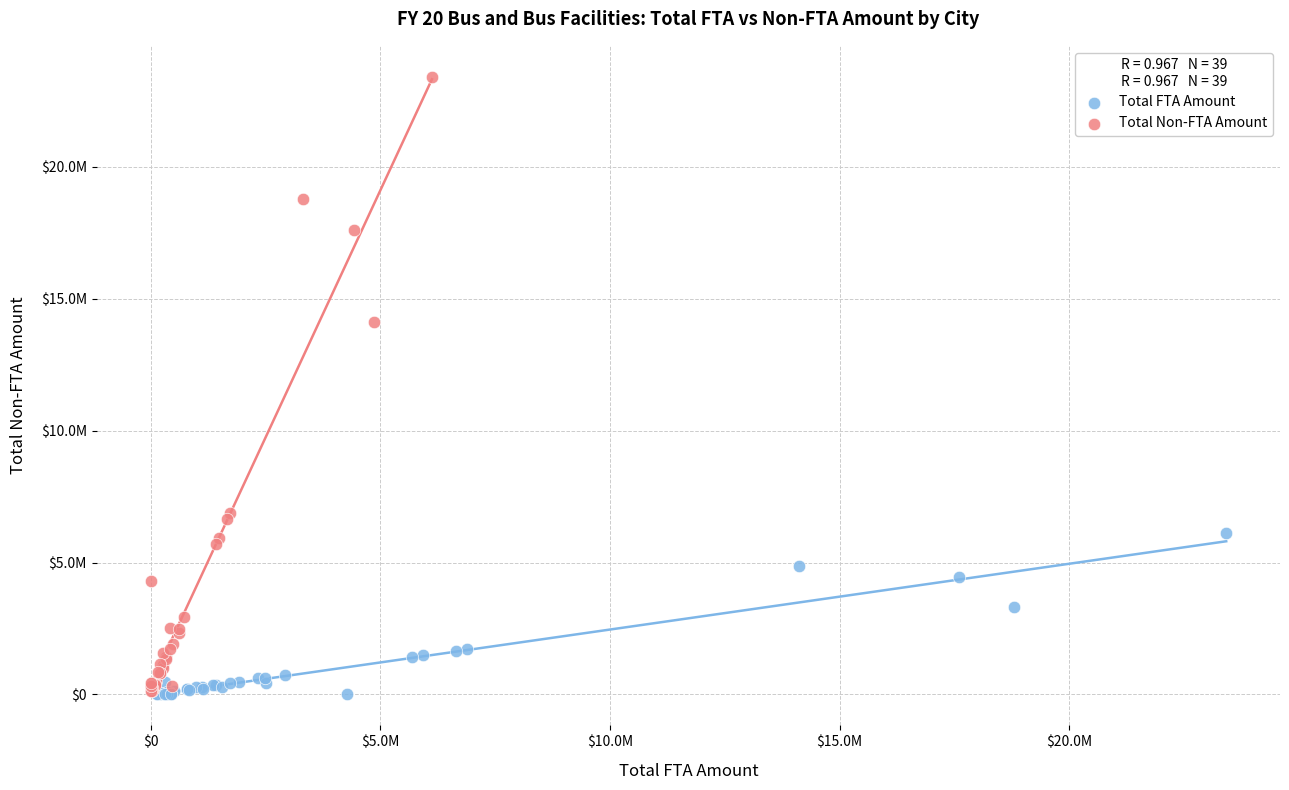

Which series contains the highest Y value?

Total Non-FTA Amount